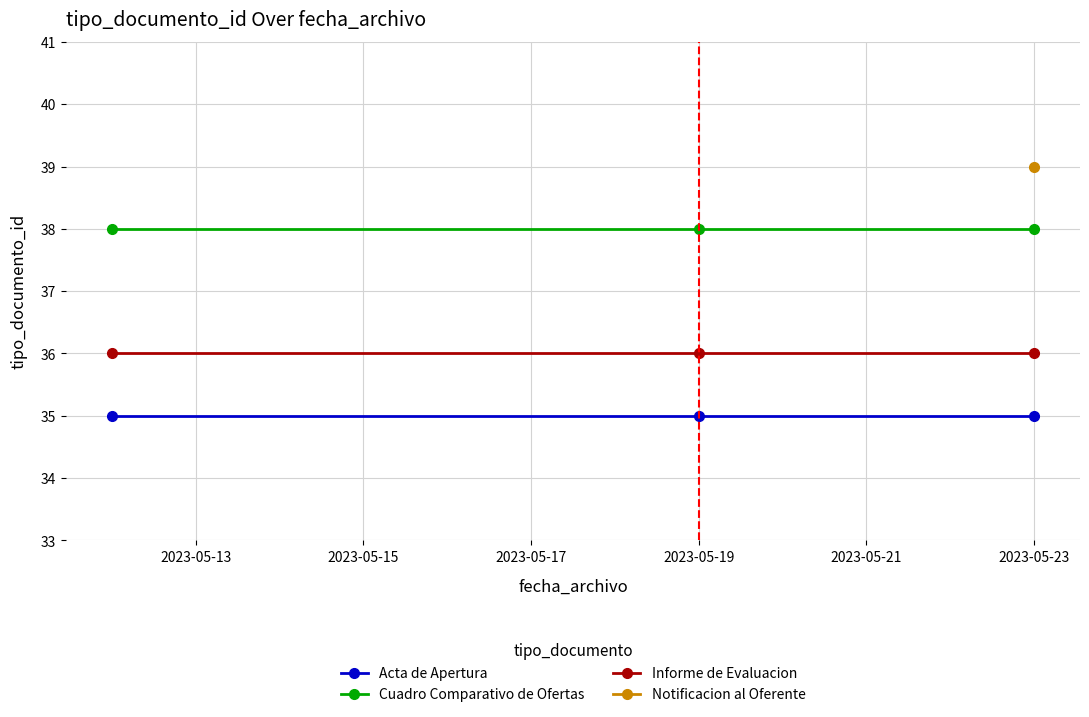

How many lines are shown in the chart?

3